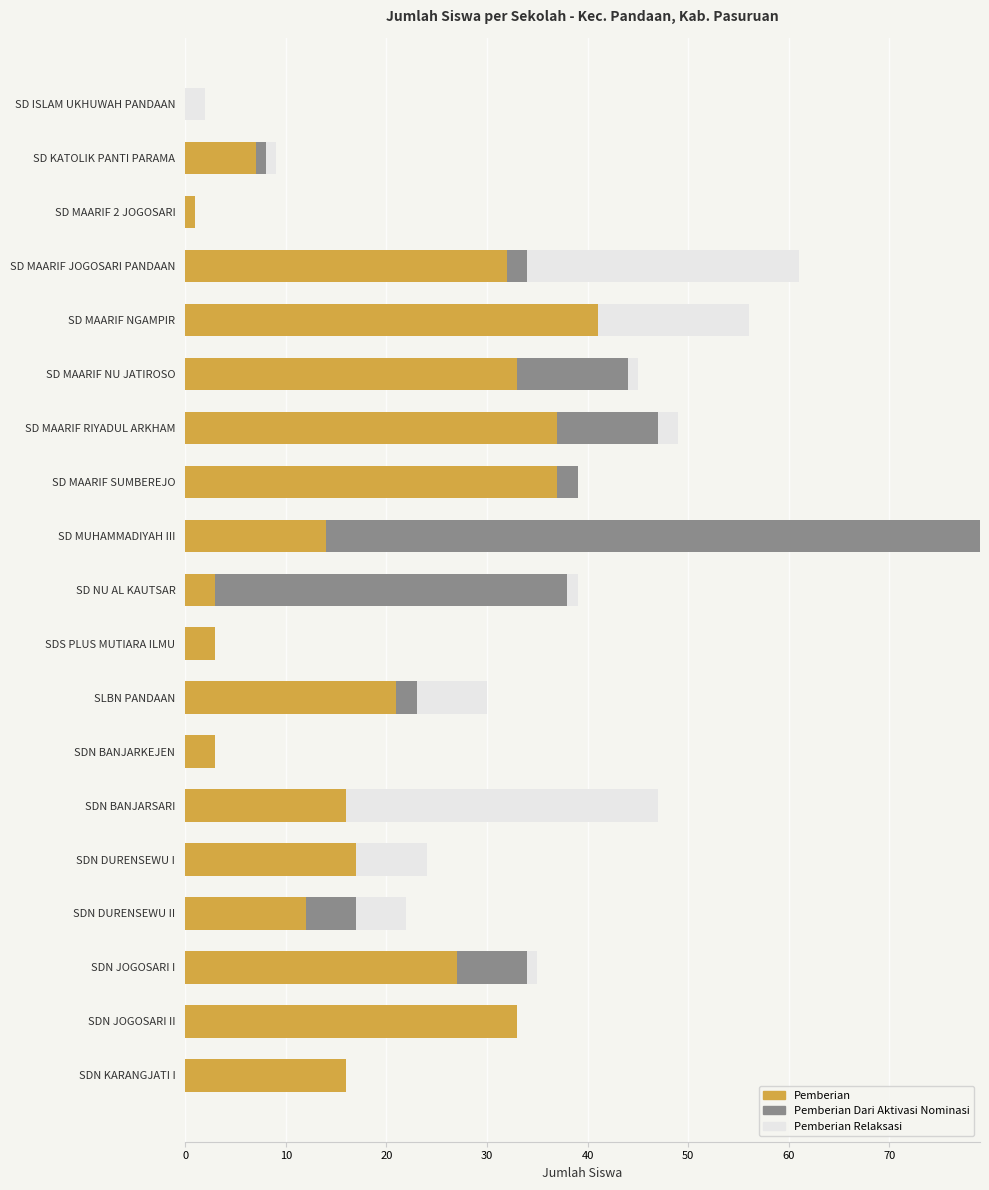

True or false: Pemberian has a value of 3 at SDN BANJARKEJEN.

True